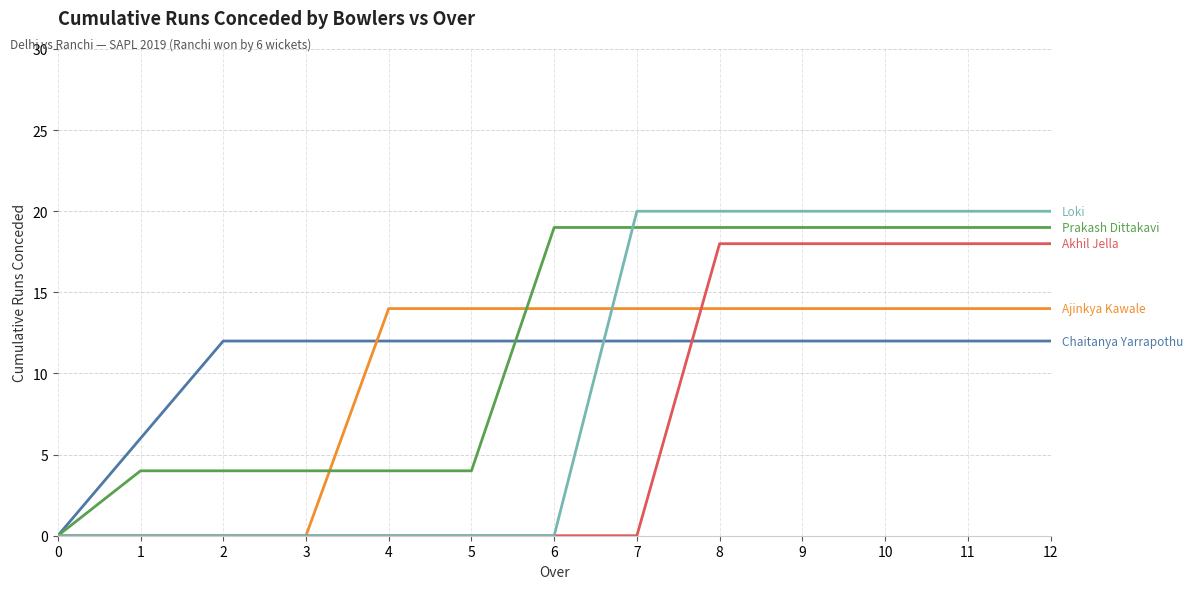

What is the total value across all series at 5?

30